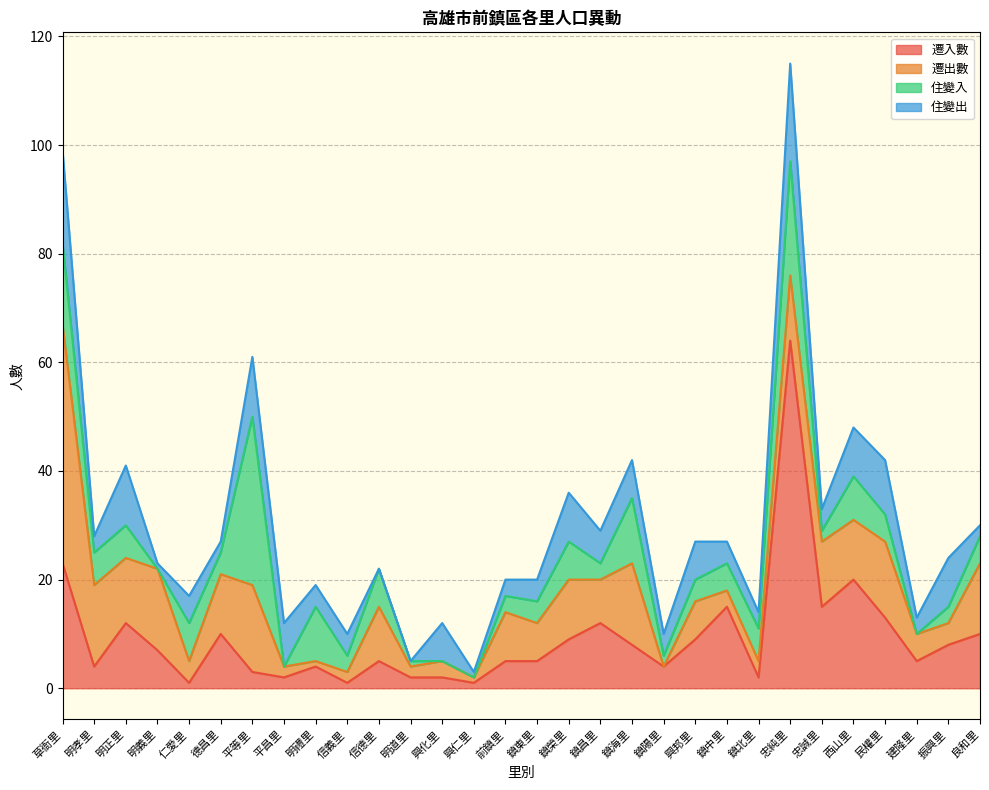

Reading right to left, extract all data points from this chart.

遷入數: 10	8	5	13	20	15	64	2	15	9	4	8	12	9	5	5	1	2	2	5	1	4	2	3	10	1	7	12	4	23
遷出數: 13	4	5	14	11	12	12	3	3	7	0	15	8	11	7	9	1	3	2	10	2	1	2	16	11	4	15	12	15	44
住變入: 5	3	0	5	8	2	21	6	5	4	2	12	3	7	4	3	0	0	1	7	3	10	0	31	4	7	0	6	6	15
住變出: 2	9	3	10	9	4	18	3	4	7	4	7	6	9	4	3	1	7	0	0	4	4	8	11	2	5	1	11	3	17